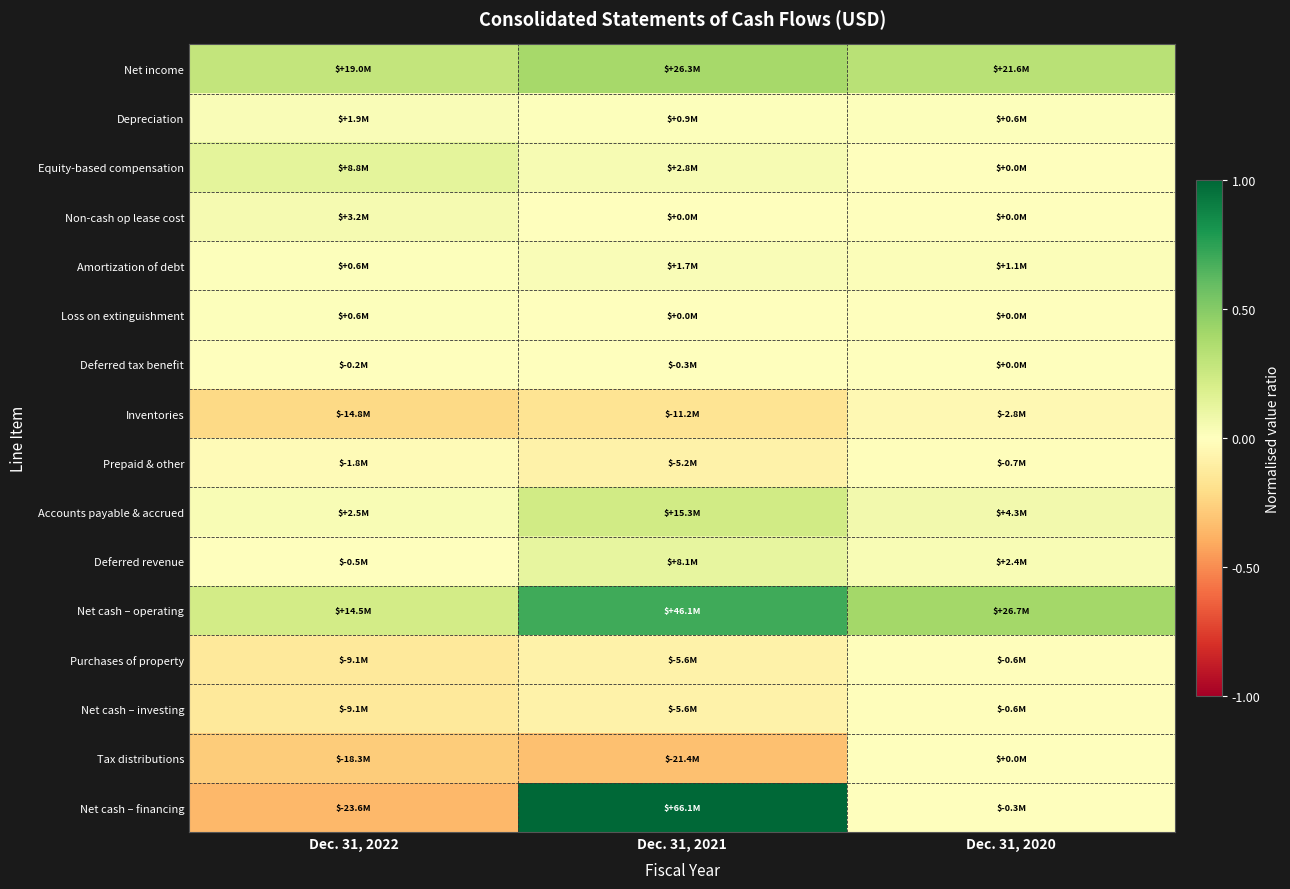

How many data points does each series have?

3